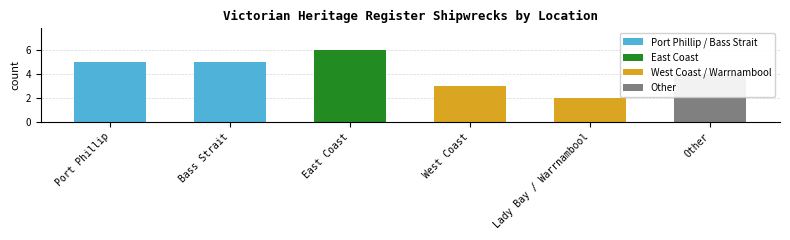

Is it true that the value at Other is 4?

True